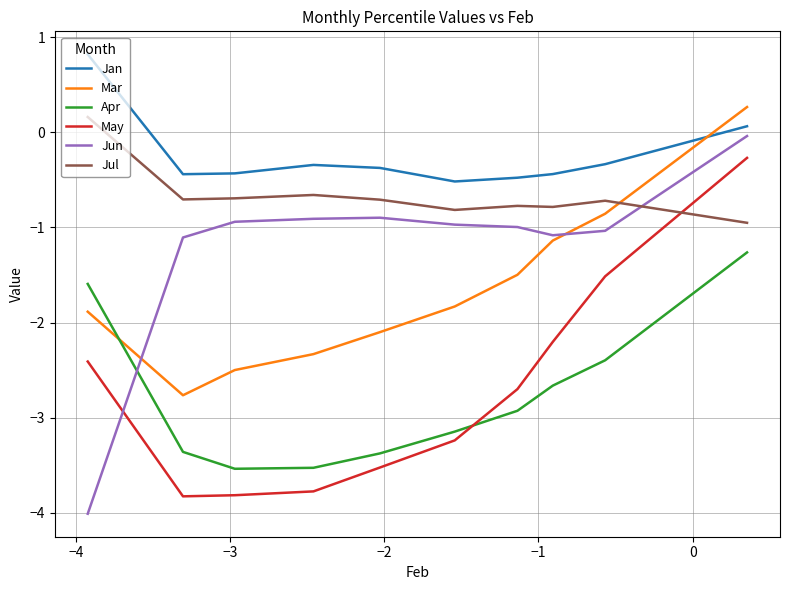

What are all the series names shown in the legend?

Jan, Mar, Apr, May, Jun, Jul